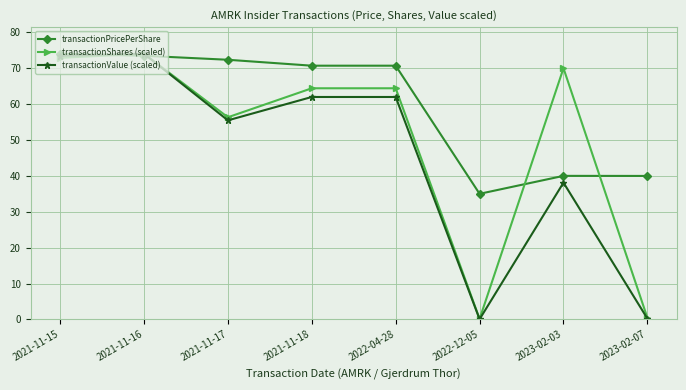

At how many categories does at least one series exceed 67?

6